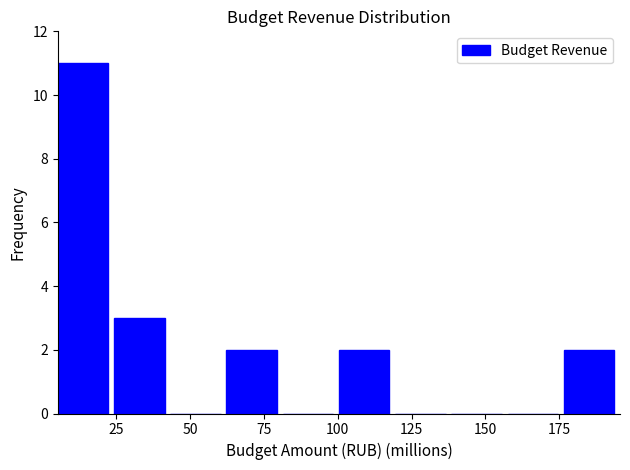

Read against the x-axis, roughly where is the centre of the tallest bar?

15